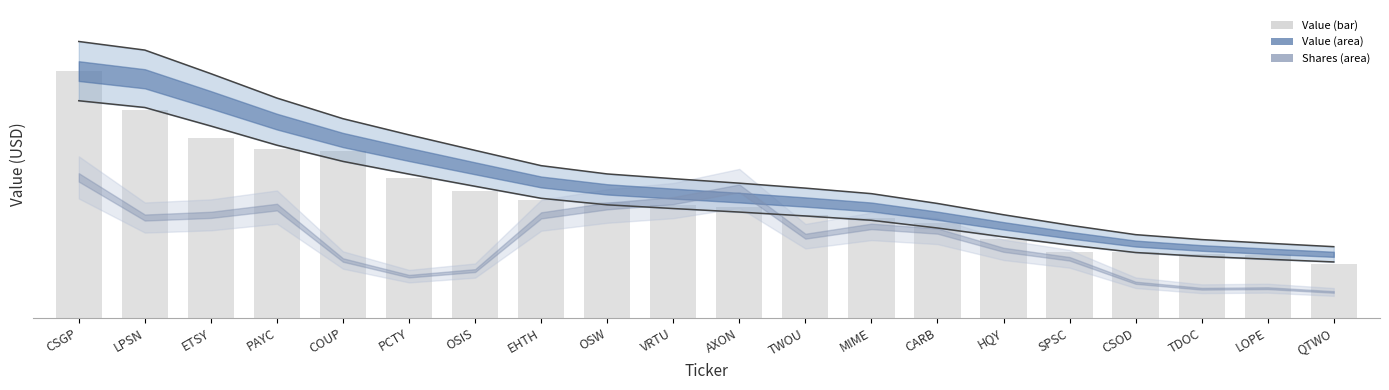

Is the value of Value upper at OSW greater than the value of Value (bar) at COUP?

No